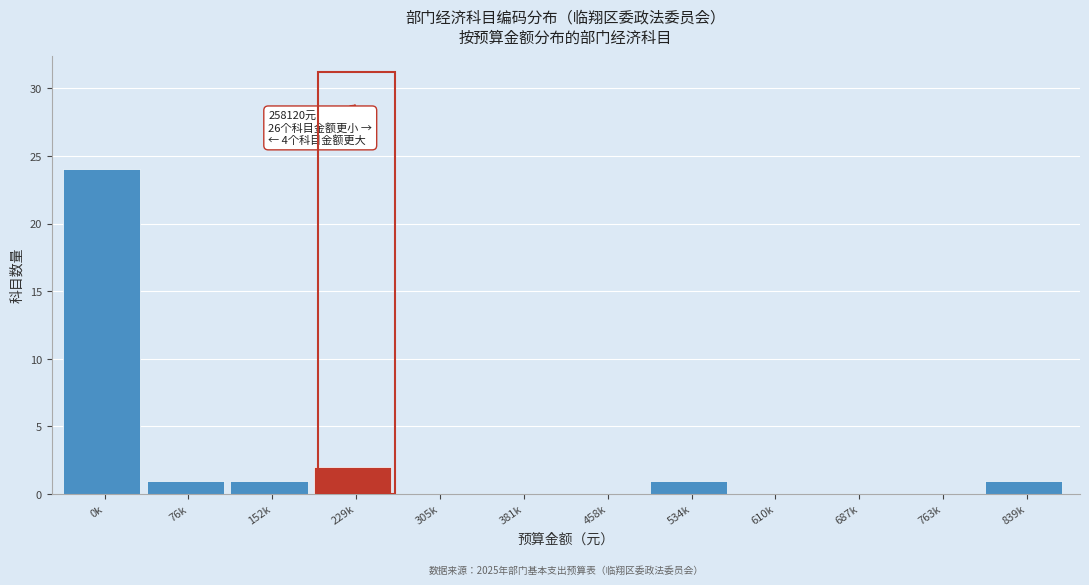

Reading left to right, list all the values displayed in this chart.

0k=24	76k=1	152k=1	229k=2	305k=0	381k=0	458k=0	534k=1	610k=0	687k=0	763k=0	839k=1